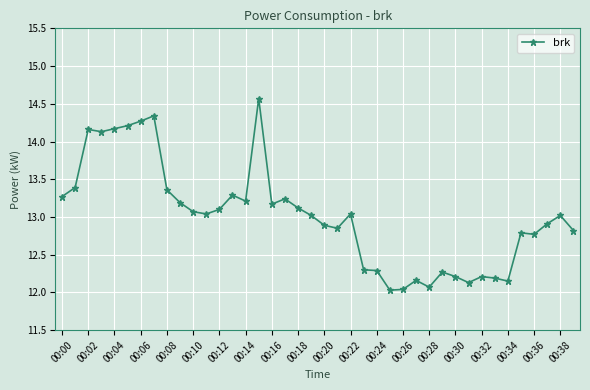

What is the difference between the maximum and second lowest values?

2.5